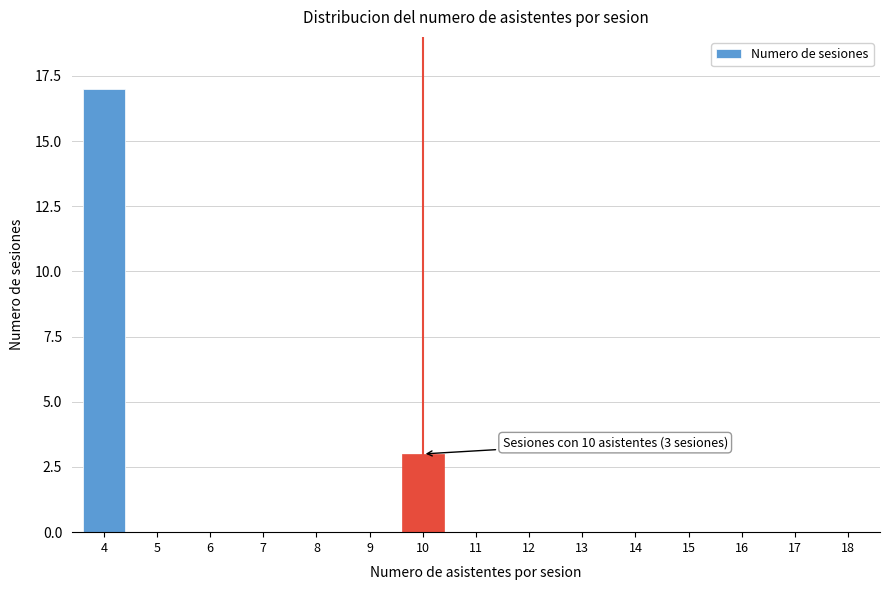

Reading left to right, list all the values displayed in this chart.

4=17	5=0	6=0	7=0	8=0	9=0	10=3	11=0	12=0	13=0	14=0	15=0	16=0	17=0	18=0